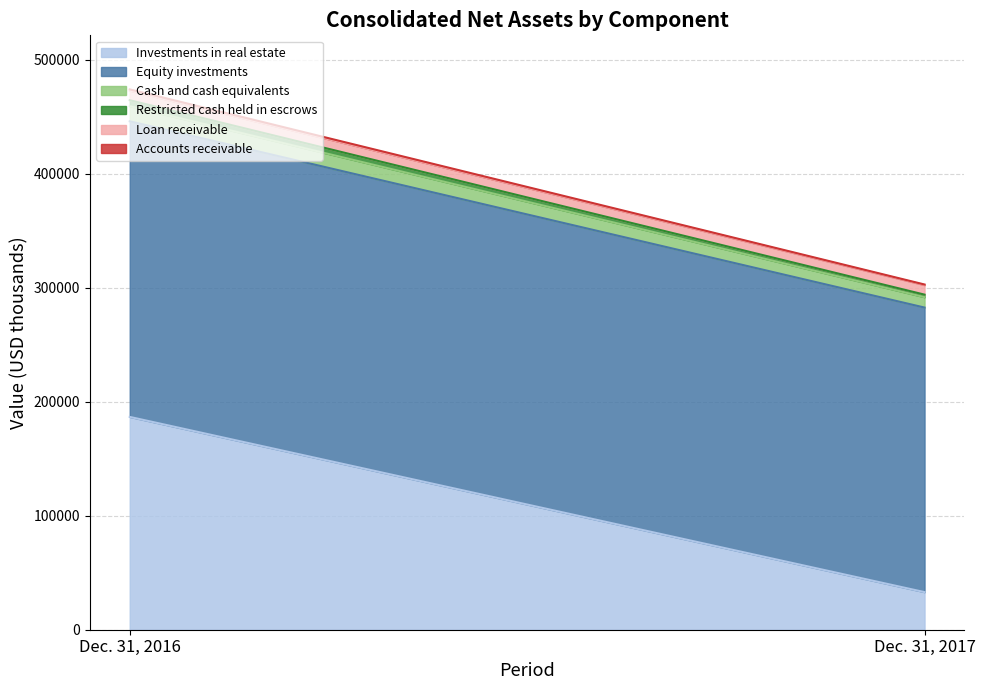

What is the sum of all Dec. 31, 2017 values?

302774